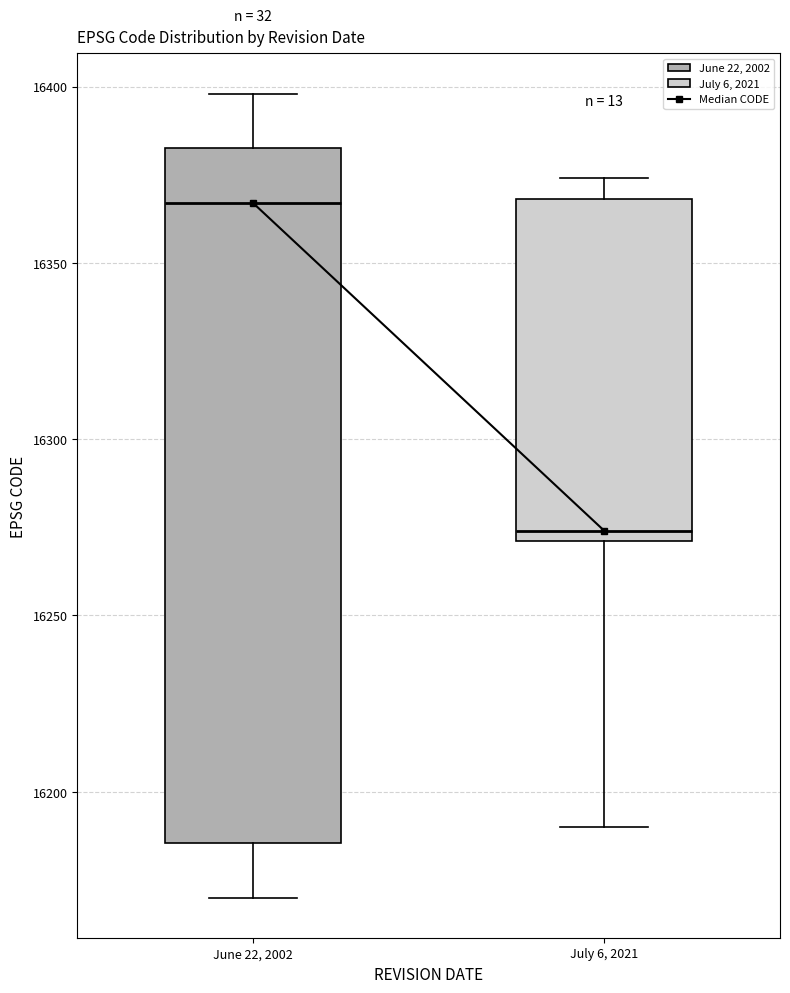

Which box's median line is the lowest?

July 6, 2021